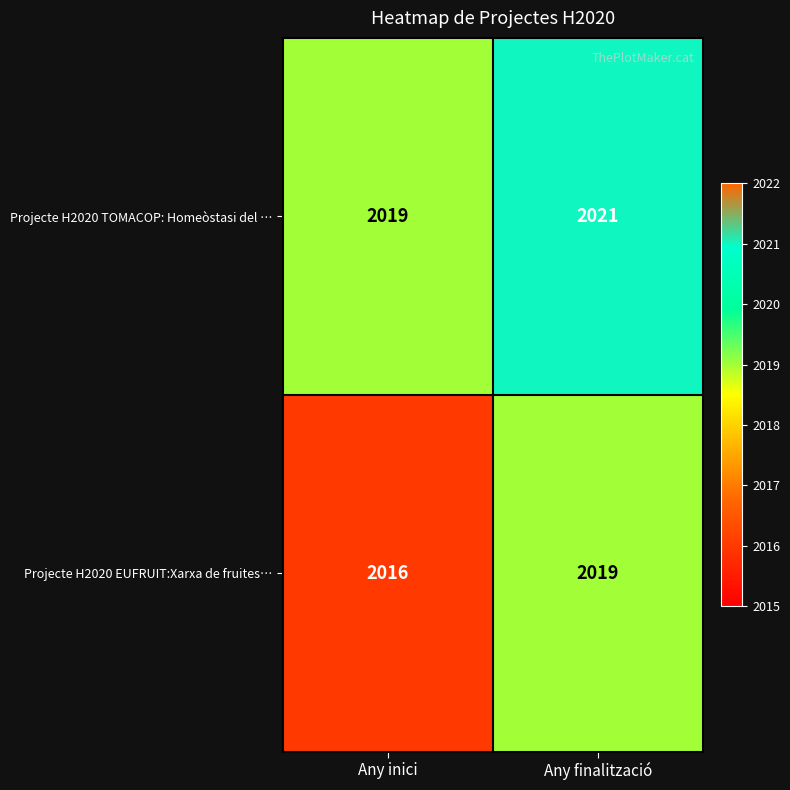

Read the Projecte H2020 TOMACOP: Homeòstasi del … value at Any inici.

2019